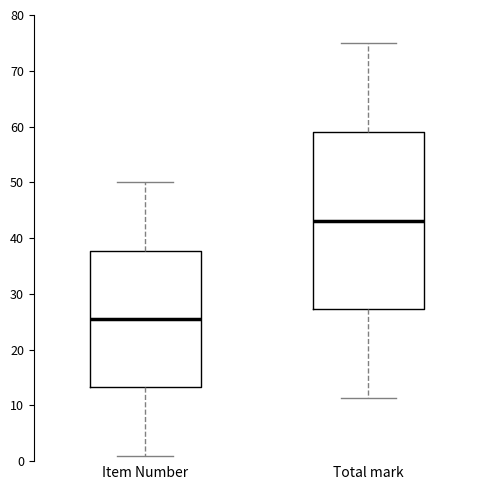

Which box has the lowest median line?

Item Number